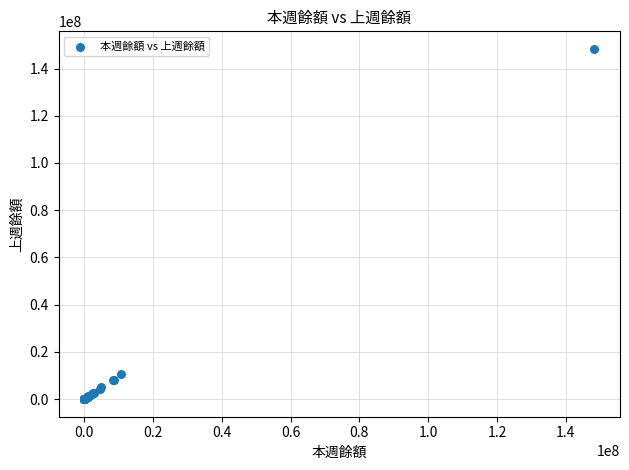

What Y value in the scatter plot is closest to 74161214?

10642694